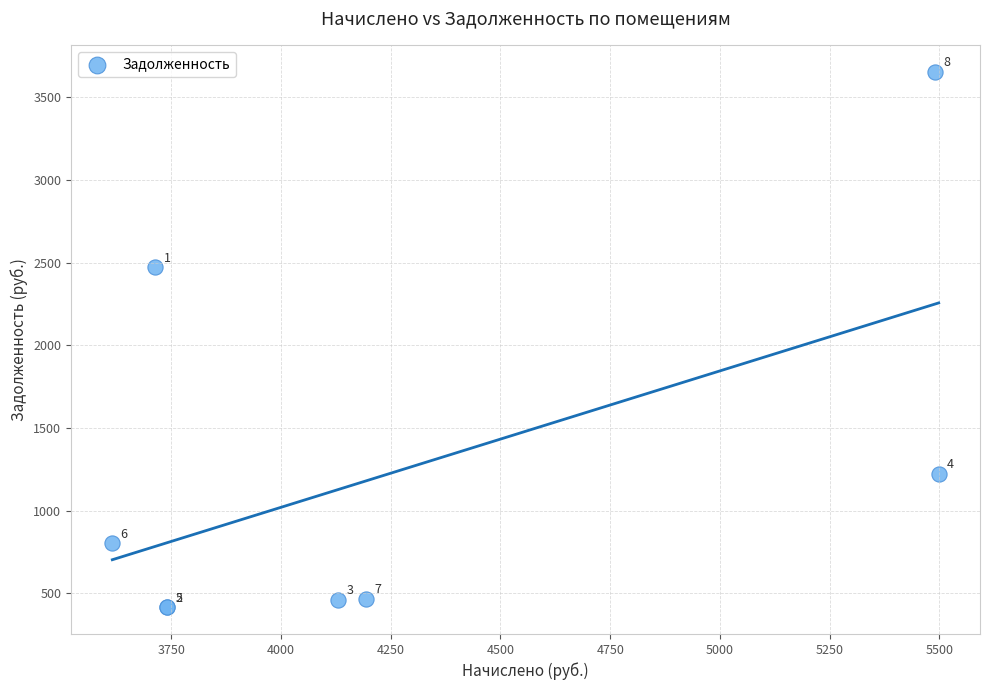

What Y value in the scatter plot is closest to 2035?

2472.2